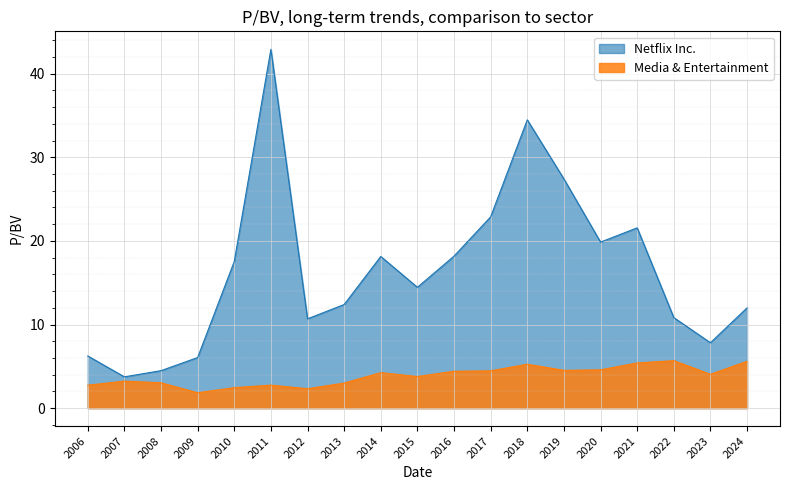

What are all the series names shown in the legend?

Netflix Inc., Media & Entertainment